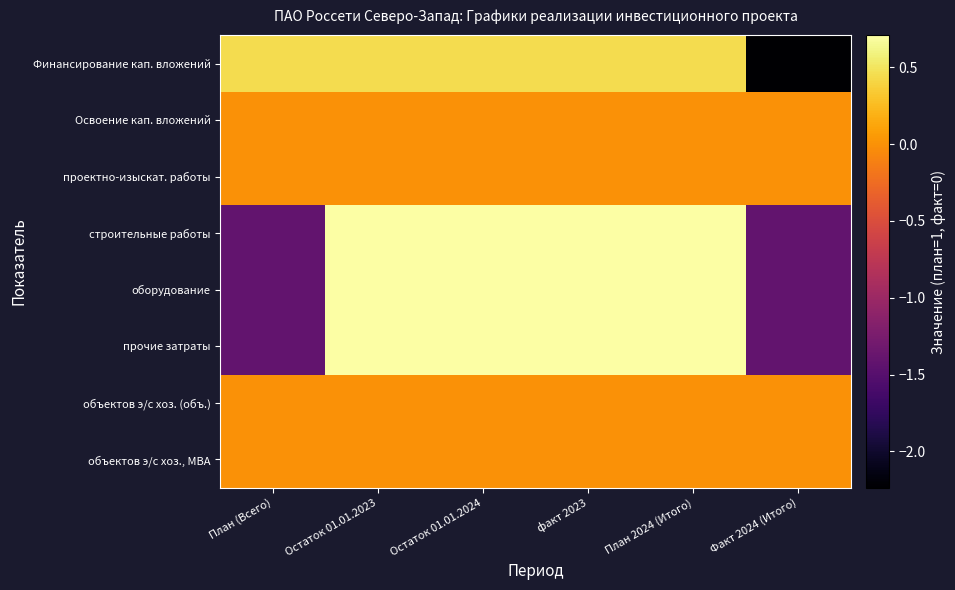

Rank the series at План 2024 (Итого) from lowest to highest value.

Освоение кап. вложений, проектно-изыскат. работы, объектов э/с хоз. (объ.), объектов э/с хоз., МВА, Финансирование кап. вложений, строительные работы, оборудование, прочие затраты